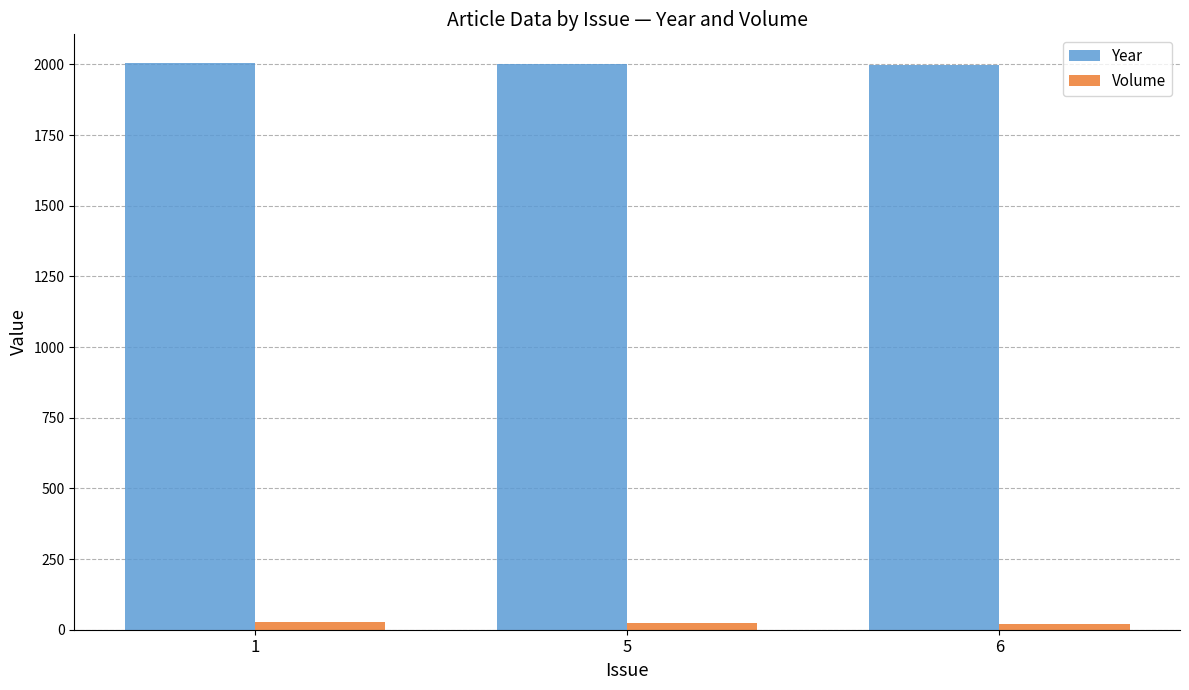

What is the difference between the maximum and minimum values in the Volume series?

9